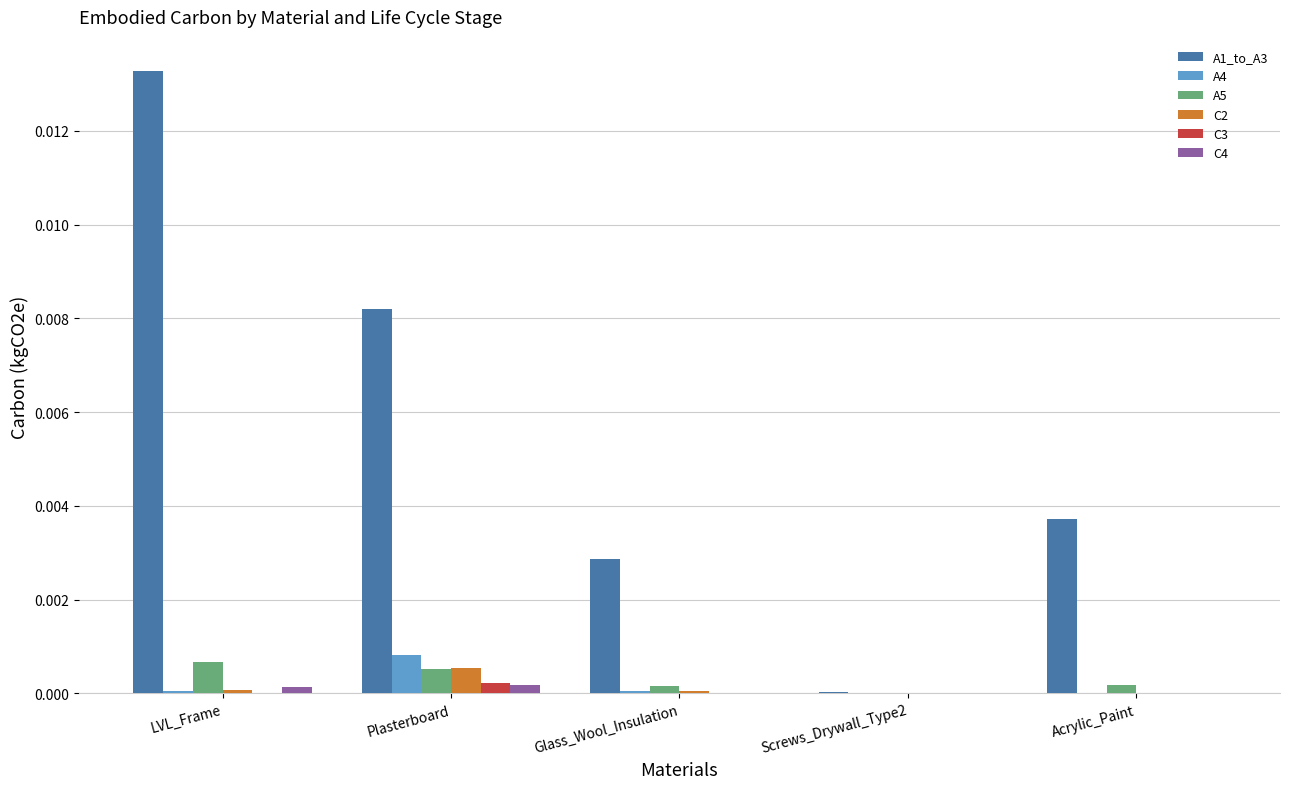

The value of C4 at Screws_Drywall_Type2 is 0.0. True or false?

True